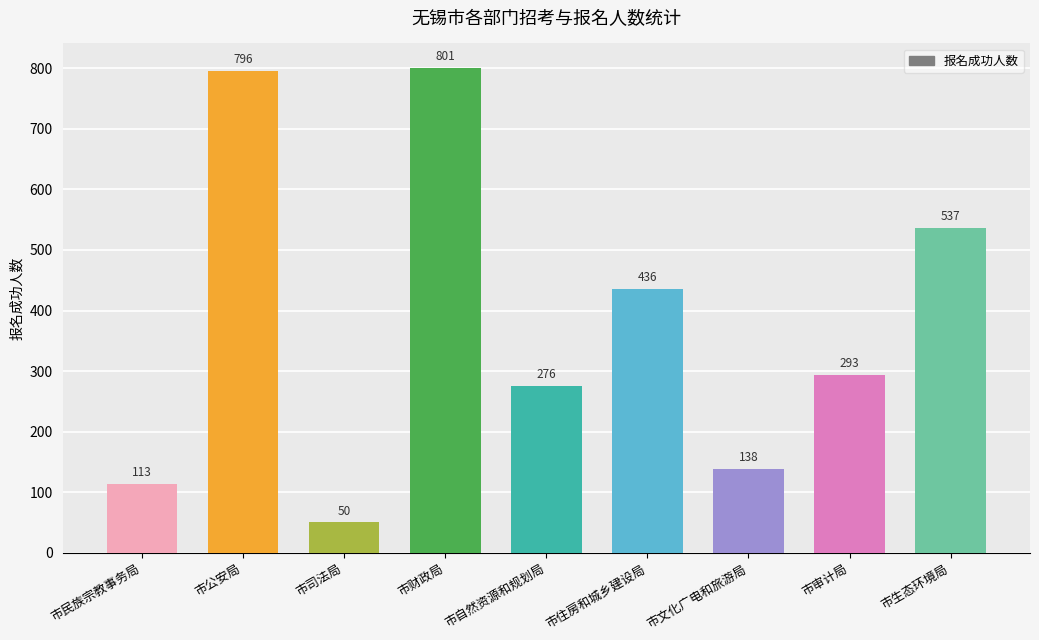

Rank the categories by value from lowest to highest.

市司法局, 市民族宗教事务局, 市文化广电和旅游局, 市自然资源和规划局, 市审计局, 市住房和城乡建设局, 市生态环境局, 市公安局, 市财政局